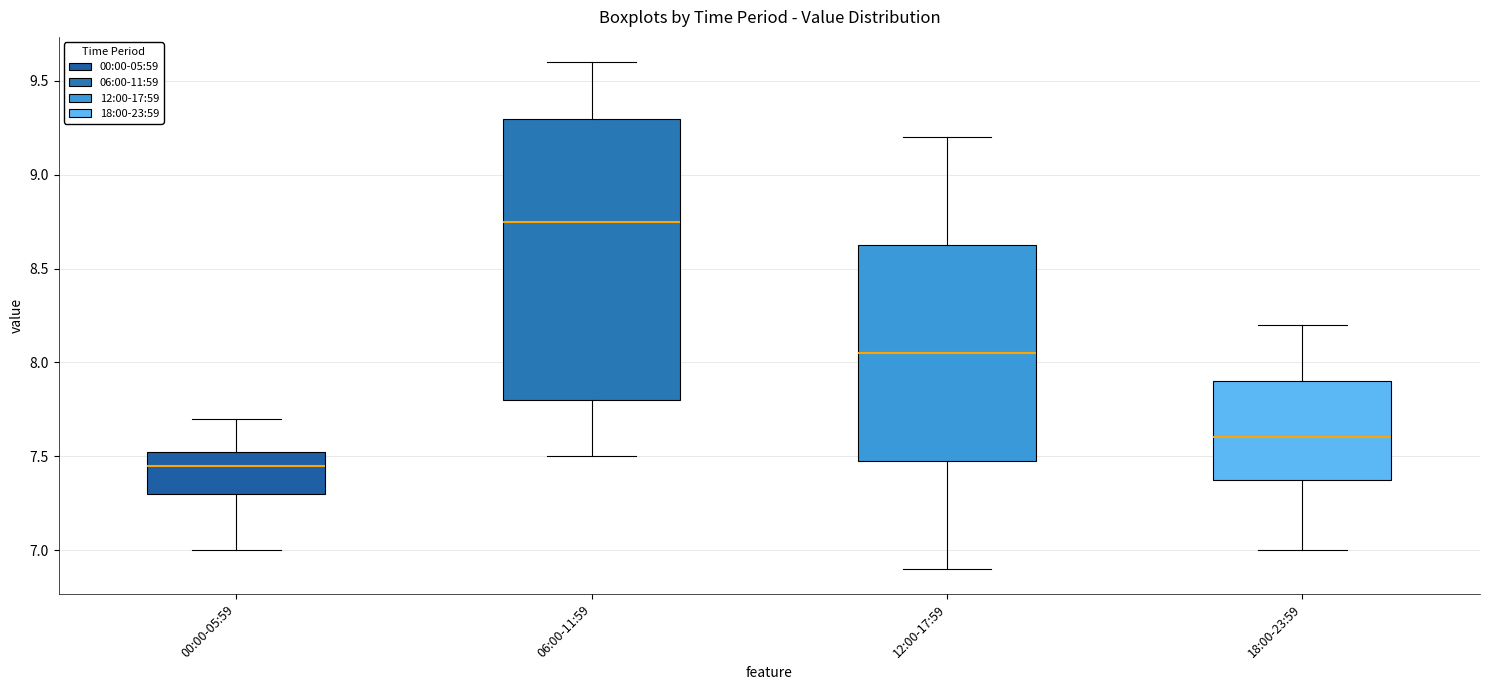

Which box is the tallest, from its lower edge to its upper edge?

06:00-11:59